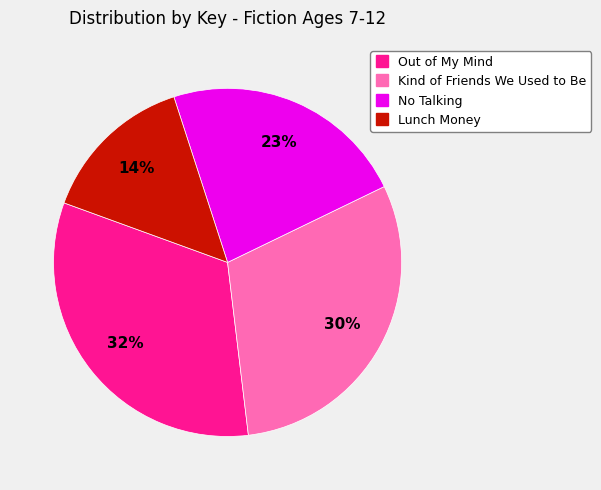

What percentage is the Out of My Mind slice, to the nearest percent?

32%